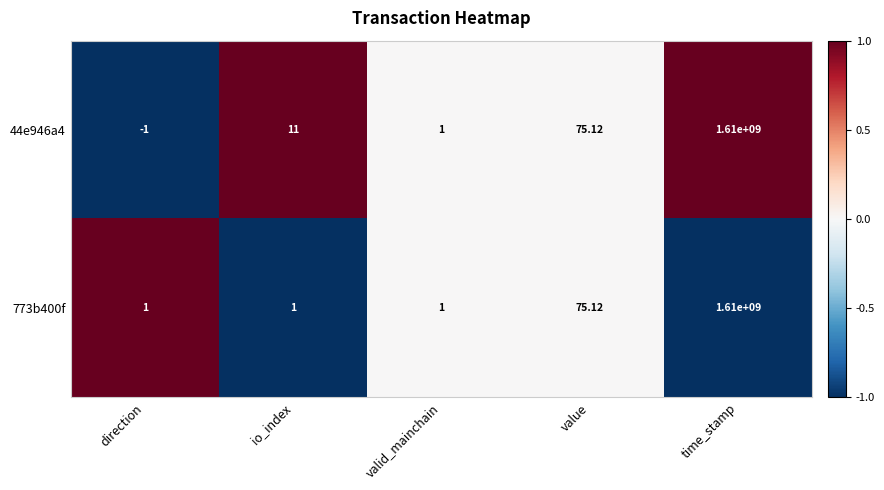

At which label does 773b400f reach its peak?

time_stamp